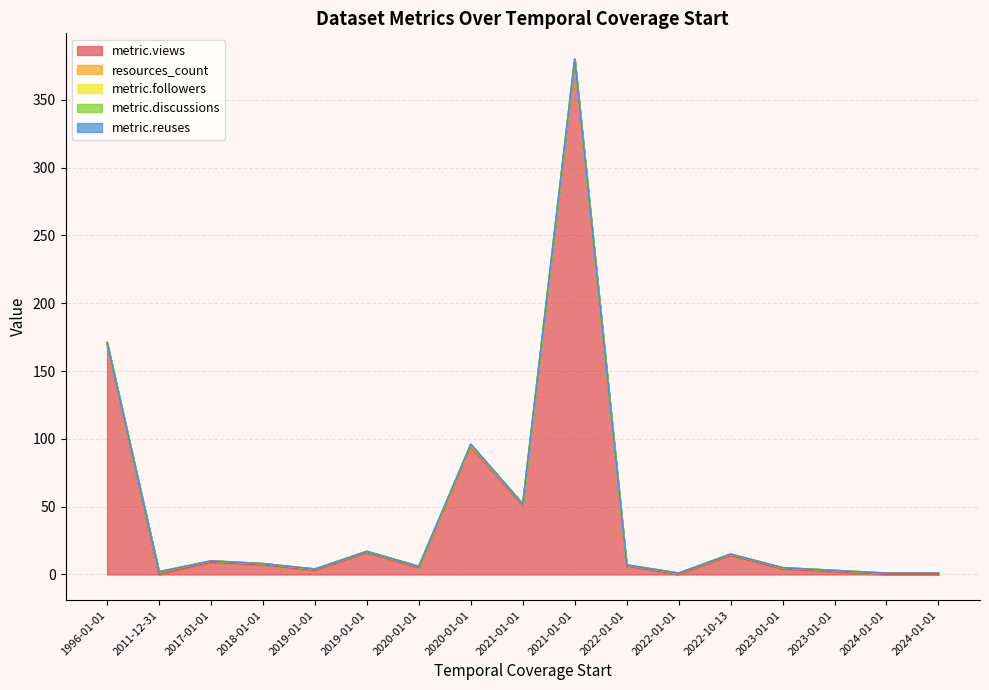

Between 2024-01-01 and 2022-10-13, which is larger?

2022-10-13